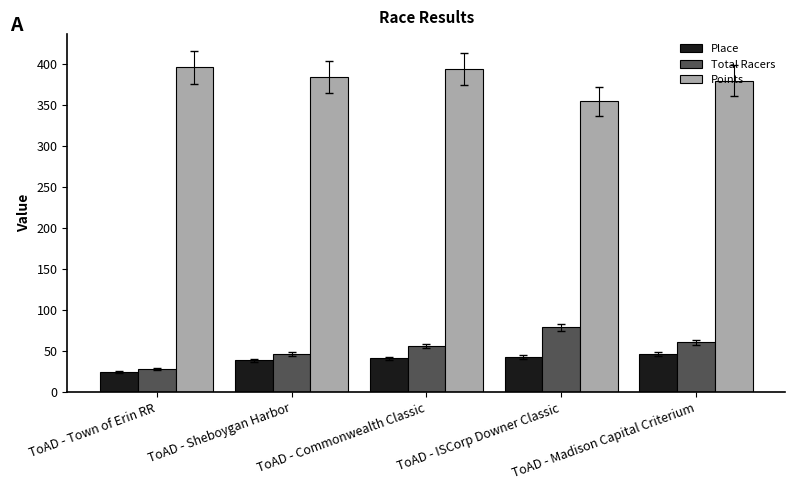

What is the smallest value displayed?

24.0